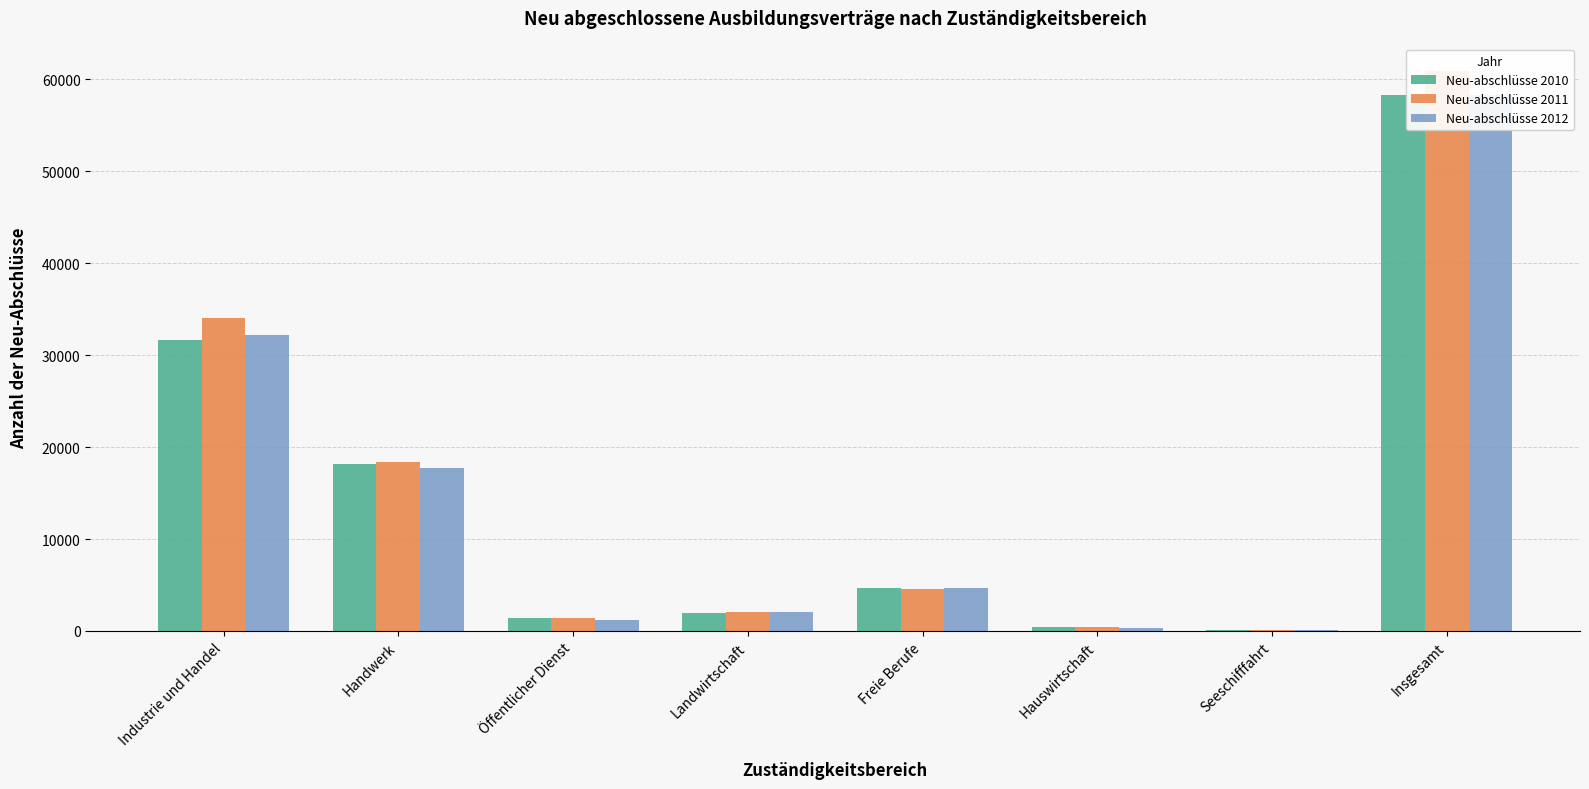

True or false: Neu-abschlüsse 2011 has a value of 18324 at Handwerk.

True